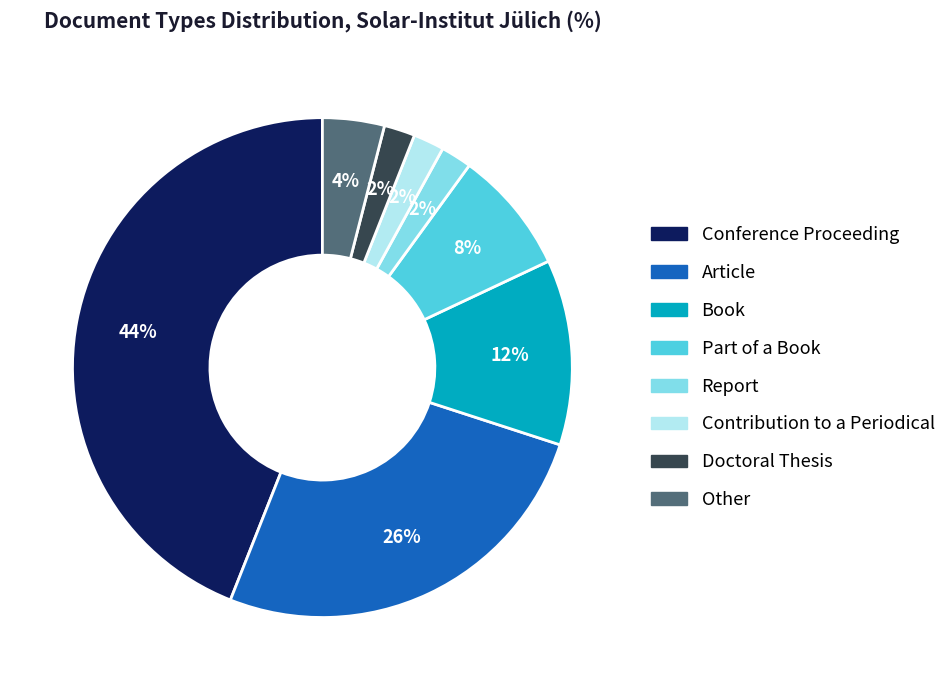

To the nearest percent, what percentage of the pie is Contribution to a Periodical?

2%